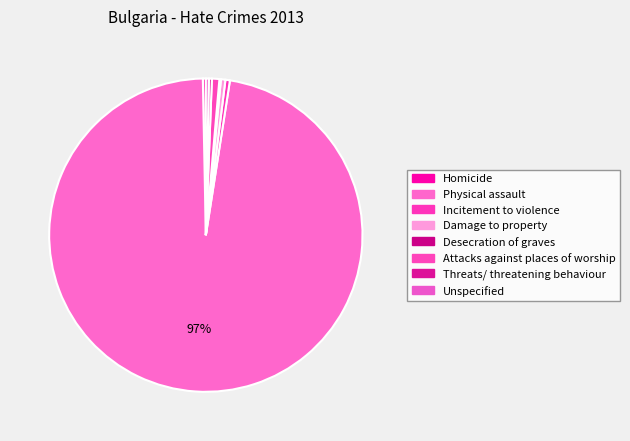

To the nearest percent, what is the average slice percentage?

12%